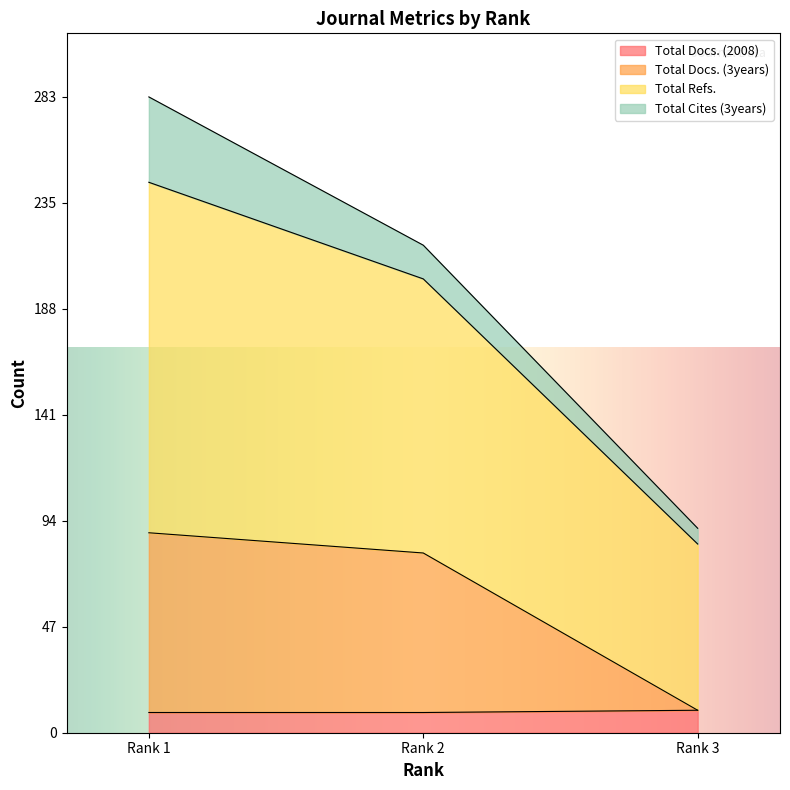

What is the lowest value of the Total Docs. (2008) series?

9